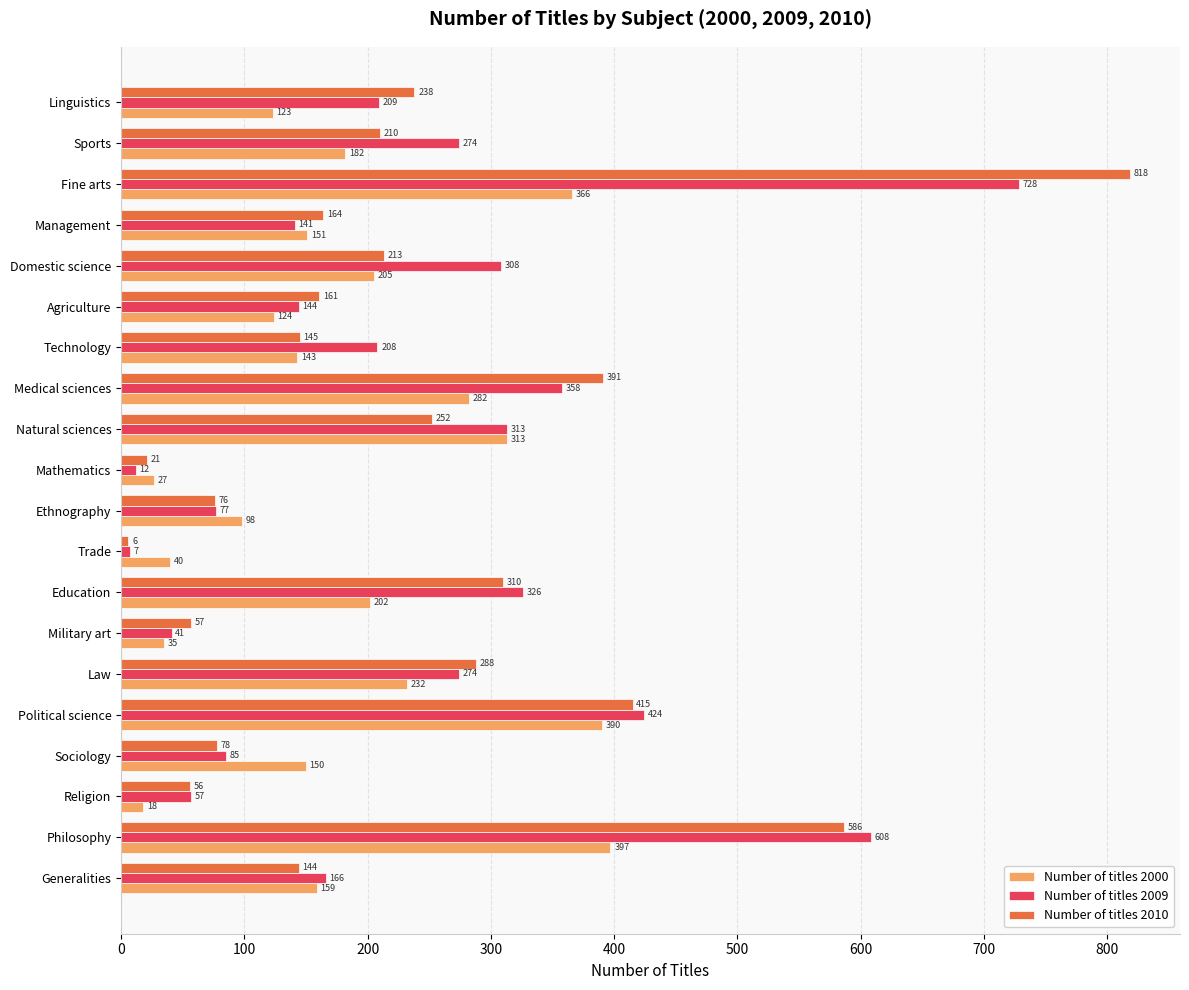

At which category does the chart reach its peak across all series?

Fine arts